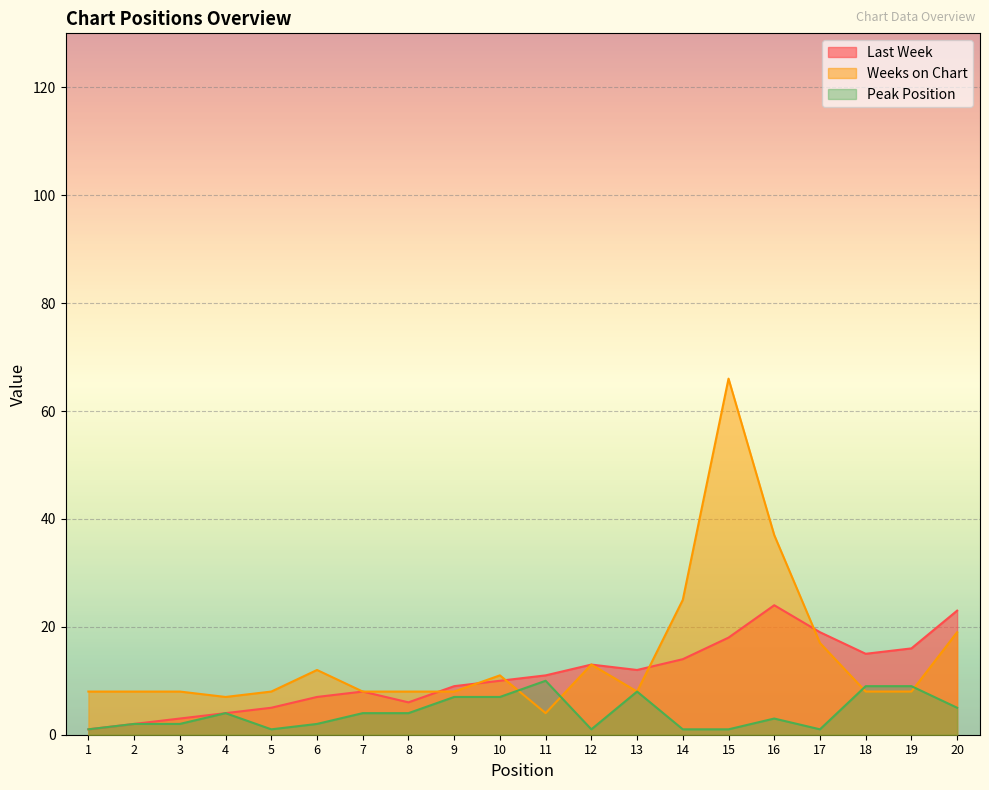

Which series has the largest total across all categories?

Weeks on Chart